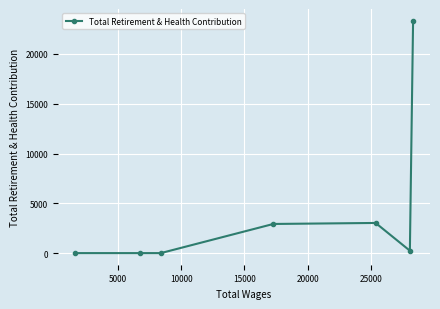

What is the difference between the maximum and minimum values?

23352